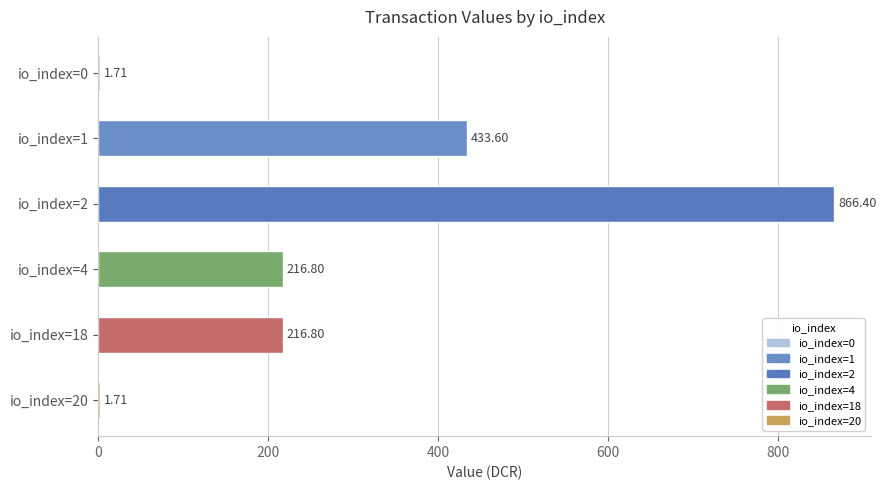

What is the change in value from io_index=1 to io_index=20?

-431.9